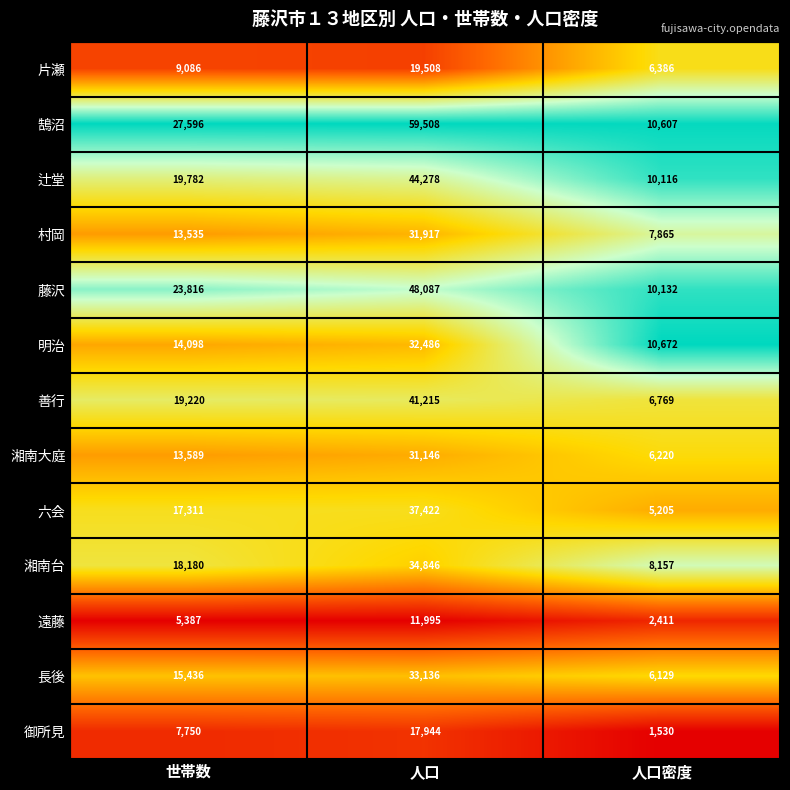

What is the average value of the 辻堂 series?

24725